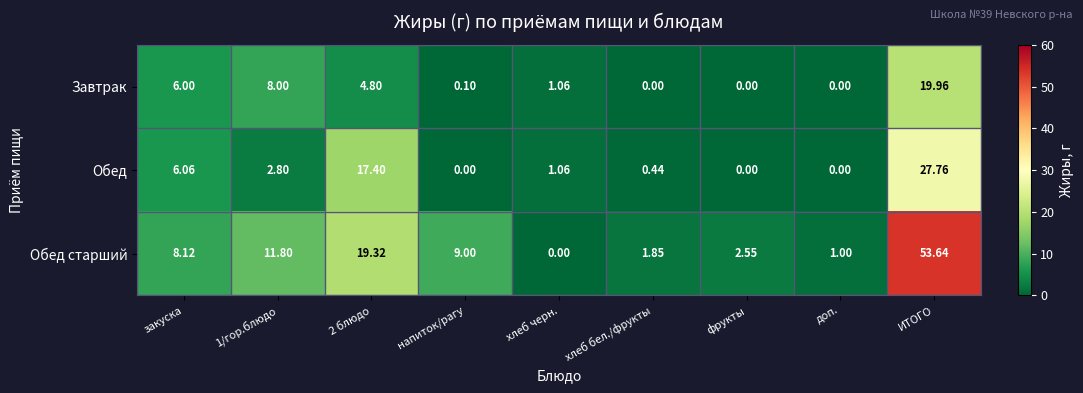

At which label does Обед старший reach its peak?

ИТОГО